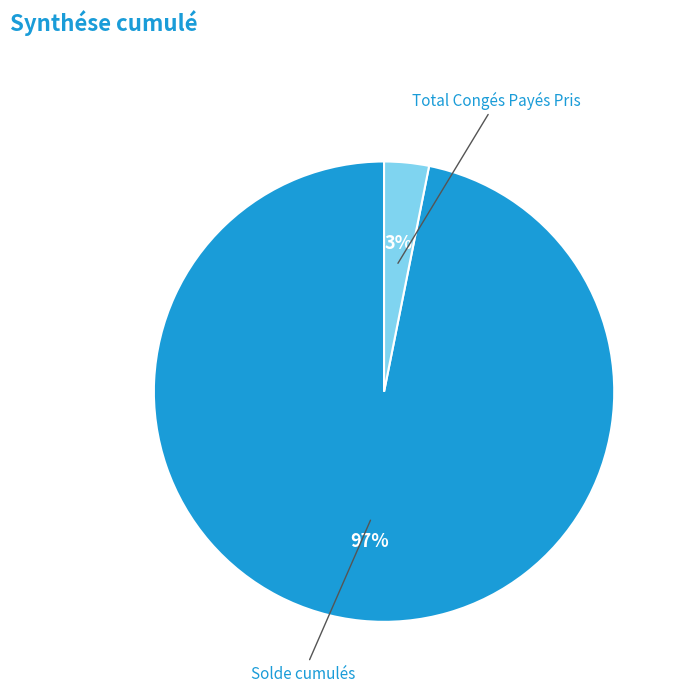

Which has a higher value, Total Congés Payés Pris or Solde cumulés?

Solde cumulés